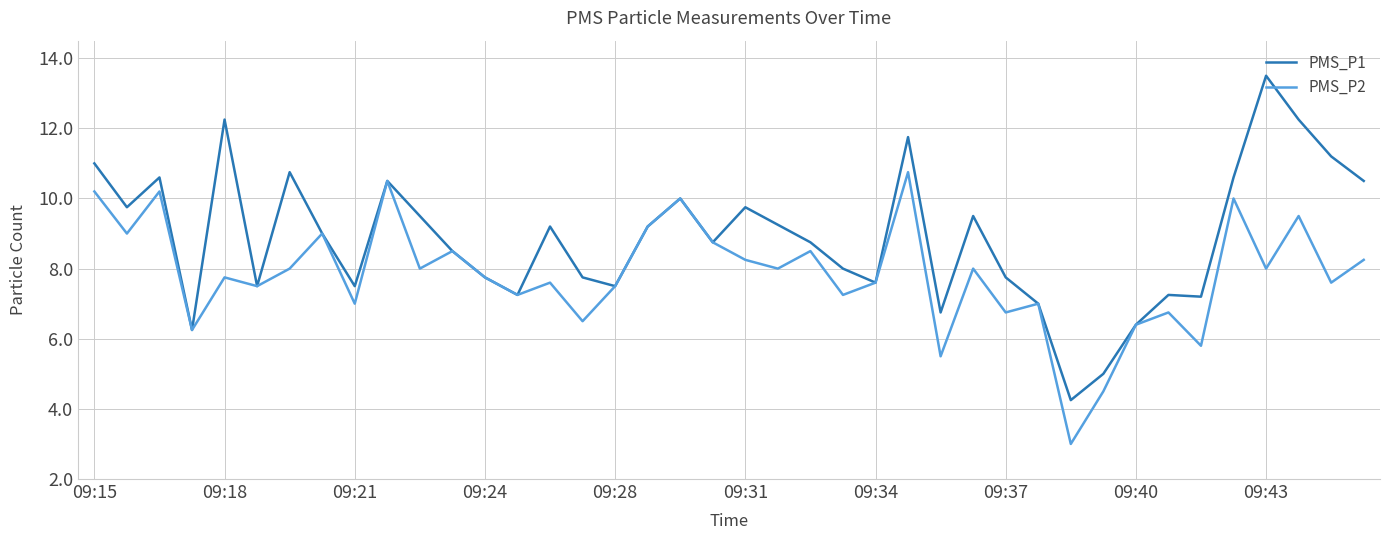

What is the difference between the second highest and second lowest values in the PMS_P2 series?

6.0